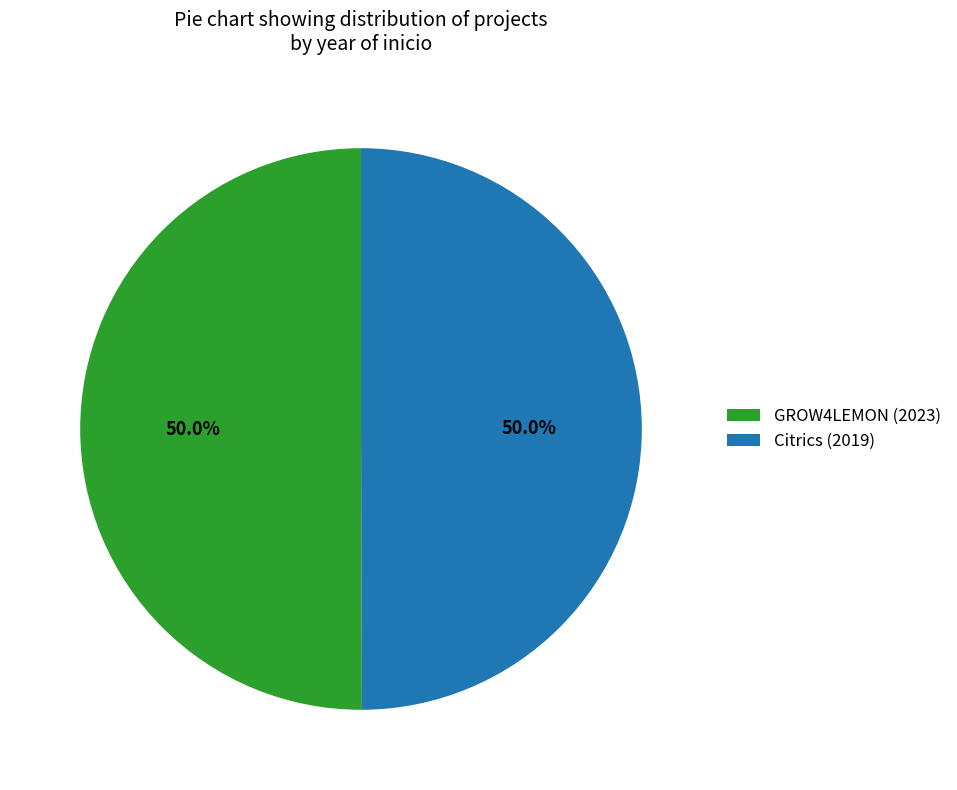

How much of the chart is everything except GROW4LEMON (2023)?

50.0%